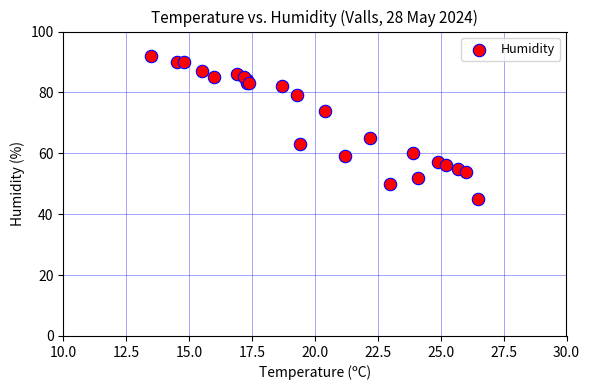

What Y value in the scatter plot is closest to 68?

65